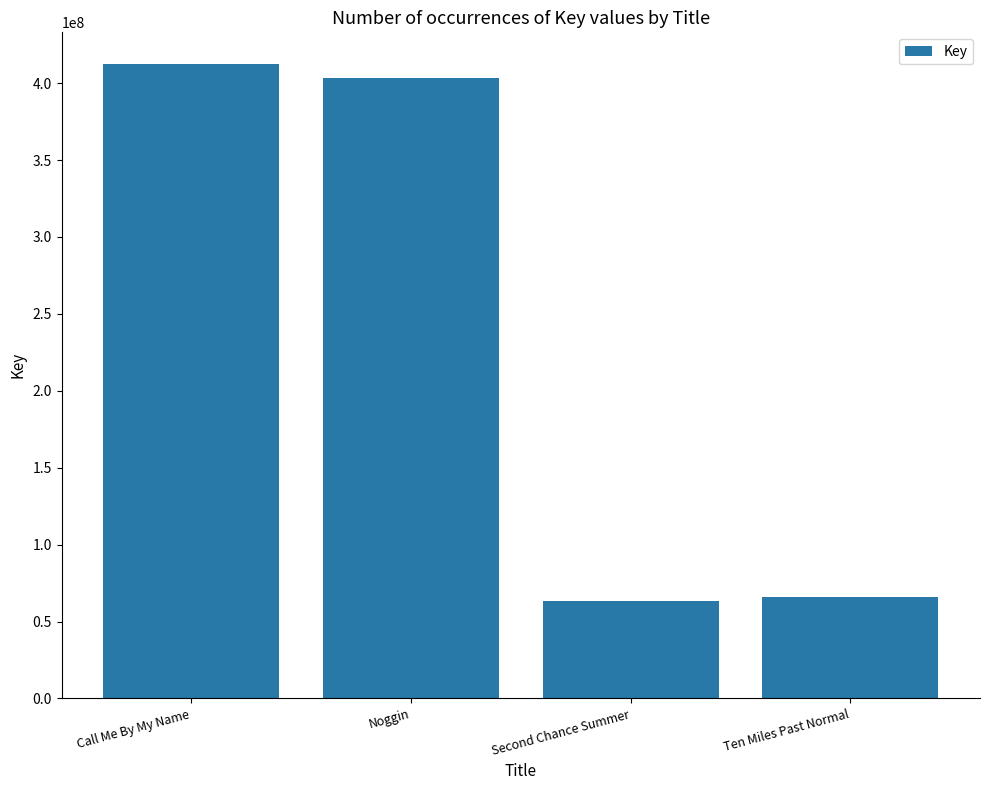

What is the sum of all values?

945206397